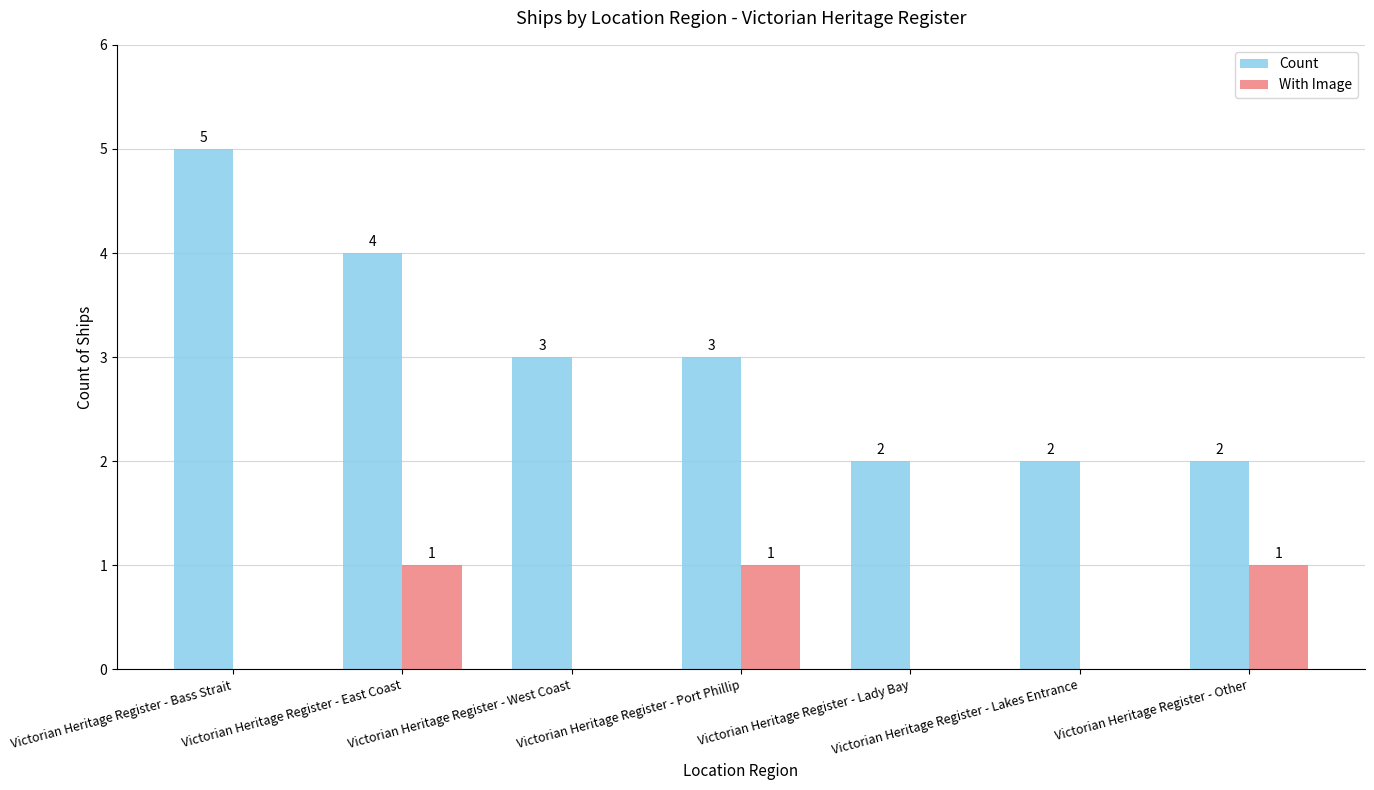

Which series changed the most between Victorian Heritage Register - Lady Bay and Victorian Heritage Register - Other?

With Image